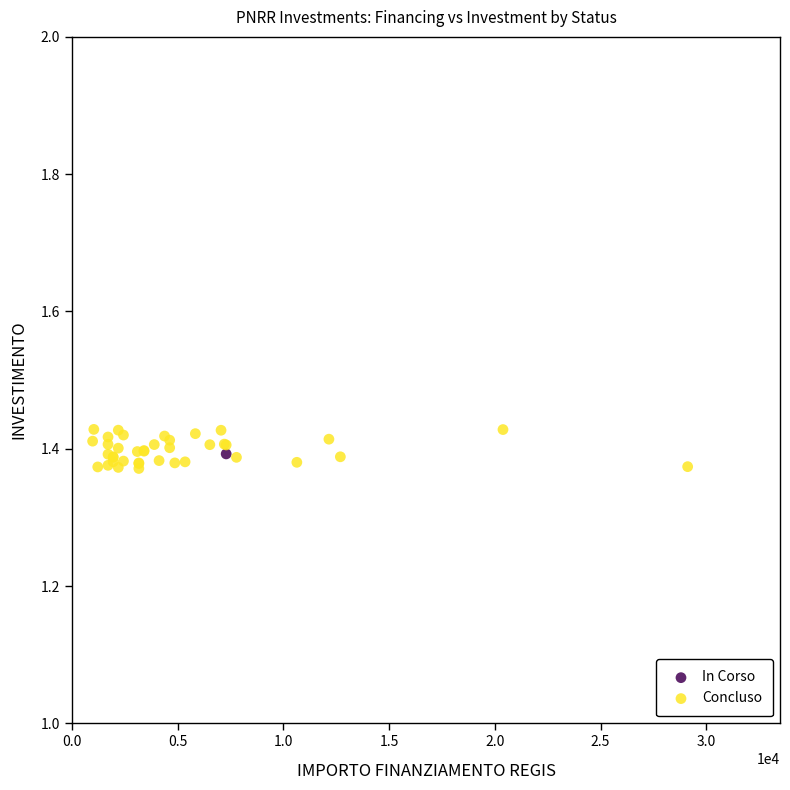

What are all the series names shown in the legend?

In Corso, Concluso